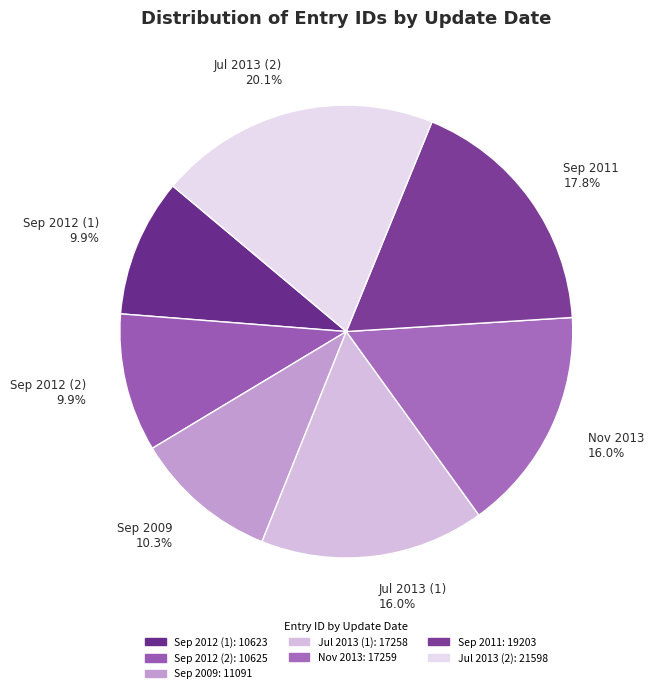

Which category has the biggest portion of the pie?

Jul 2013 (2) 20.1%